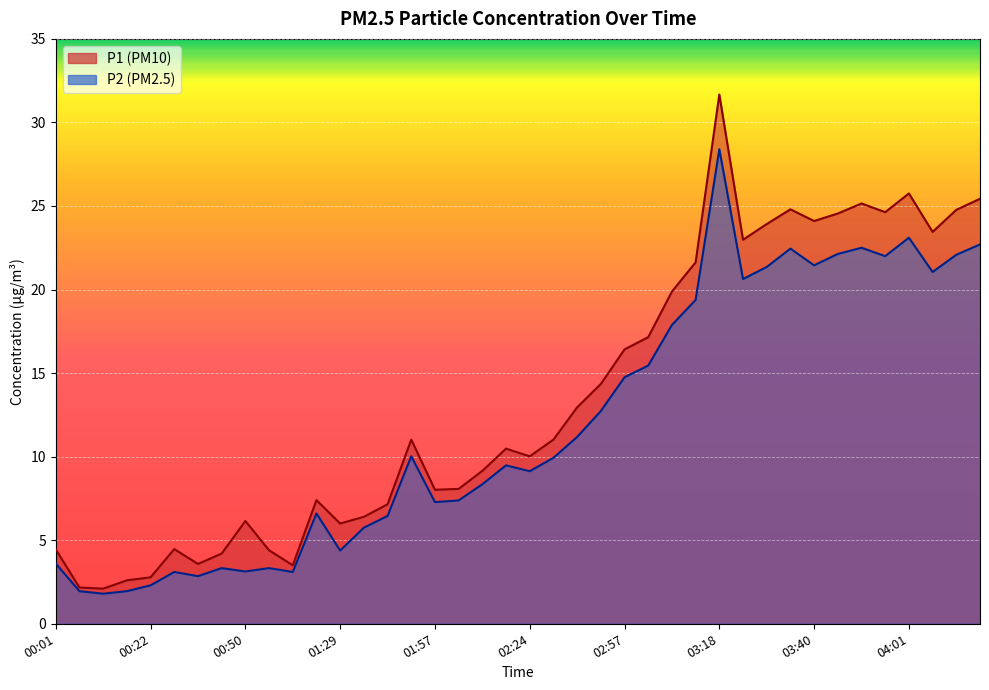

The value of P2 at 04:01 is 23.1. True or false?

True